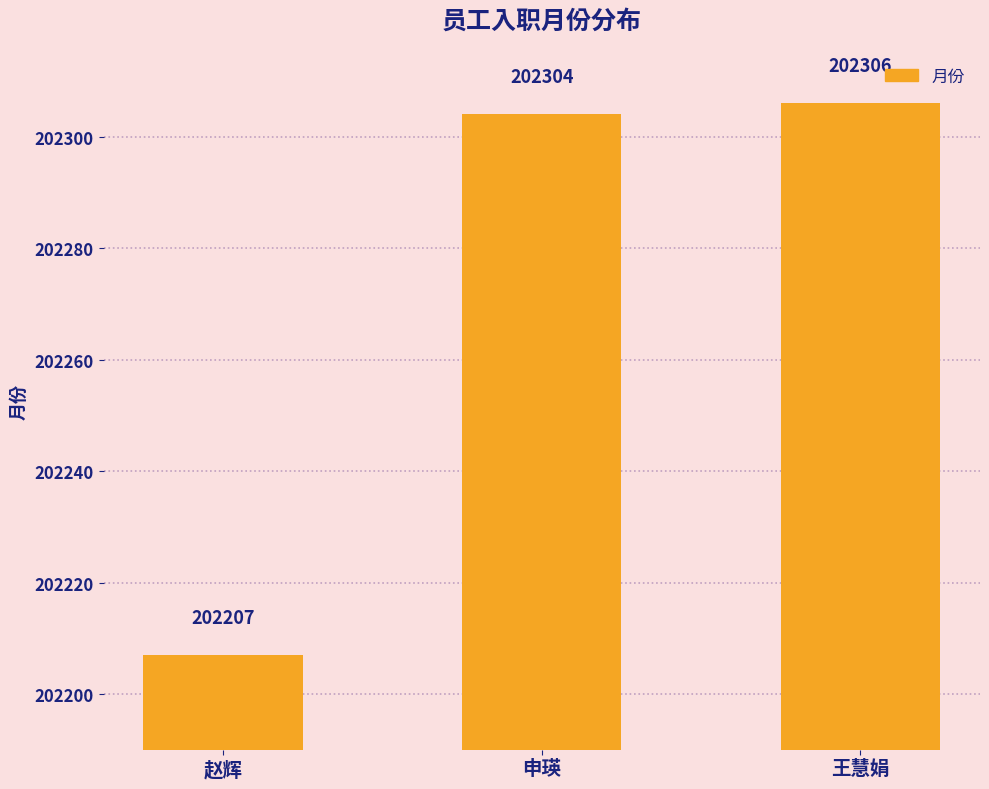

What is the change in value from 赵辉 to 申瑛?

+97